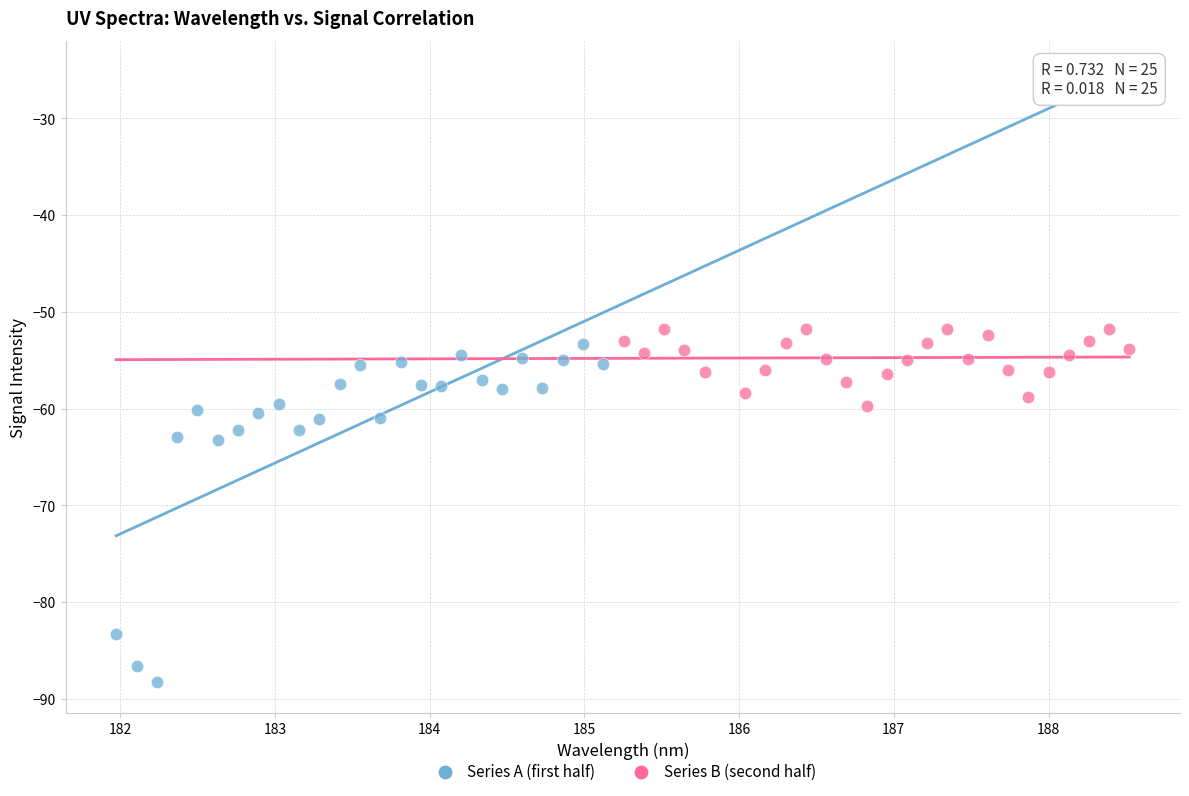

Which series contains the lowest Y value?

Series A (first half)